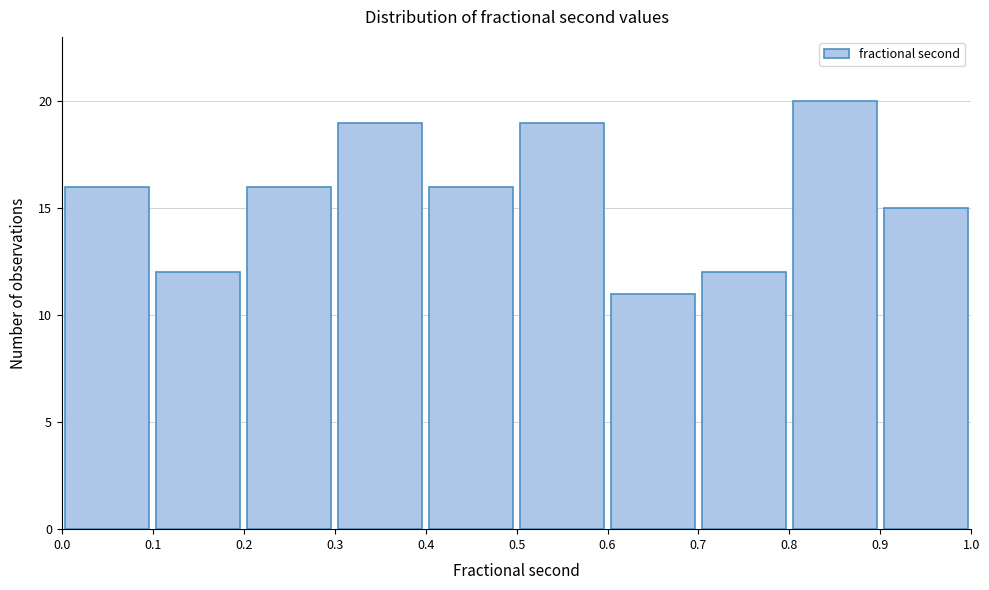

Reading left to right, list every bar in this chart as the range it spans on the x-axis followed by its height. The values are not printed on the chart, so give them approximately, as read against the axis.

0.0 to 0.1: 16
0.1 to 0.2: 12
0.2 to 0.3: 16
0.3 to 0.4: 19
0.4 to 0.5: 16
0.5 to 0.6: 19
0.6 to 0.7: 11
0.7 to 0.8: 12
0.8 to 0.9: 20
0.9 to 1.0: 15